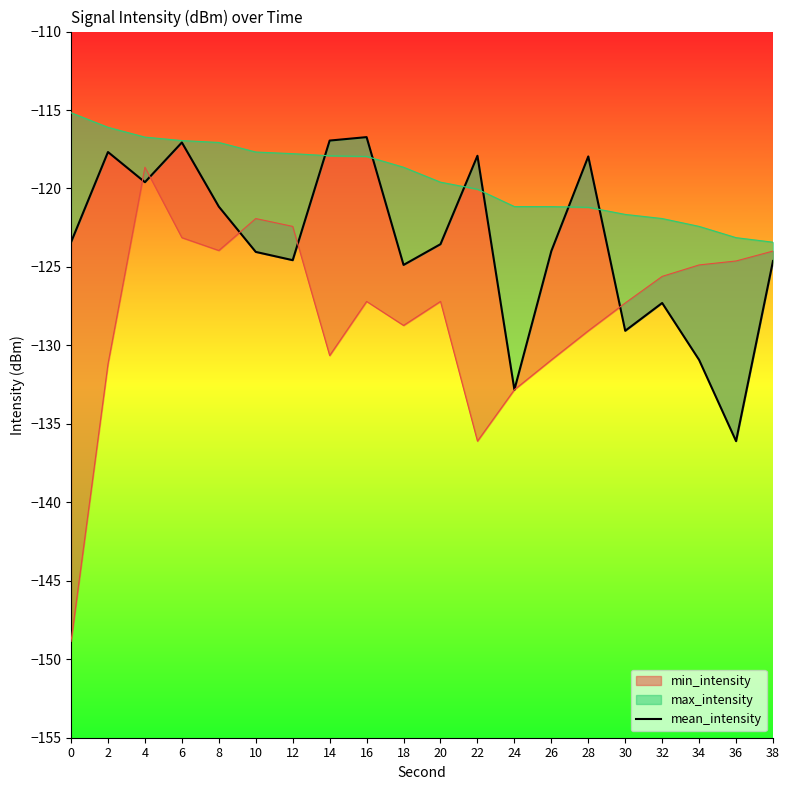

What is the value of the 7th point from the left?

-124.6